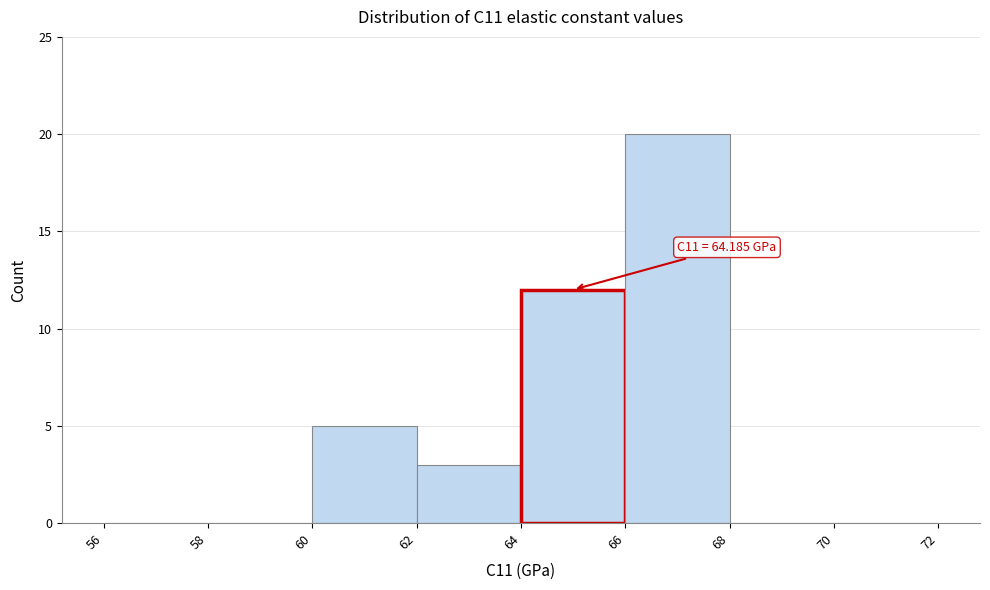

Which range on the x-axis has the tallest bar?

66 to 68